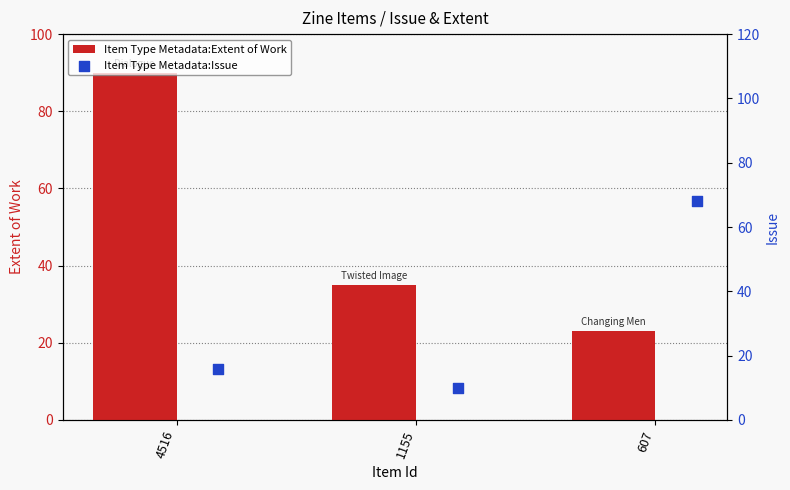

At which label is Item Type Metadata:Extent of Work closest to 56?

1155